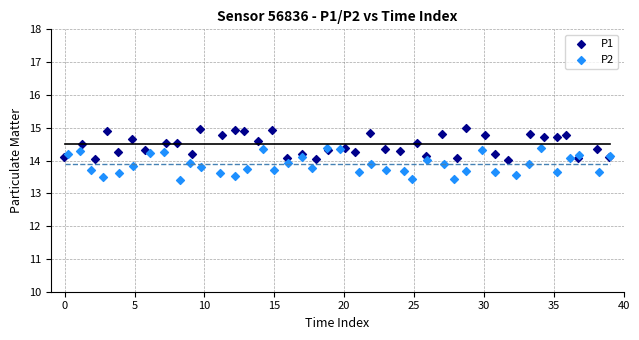

Which series reaches the maximum Y coordinate?

P1